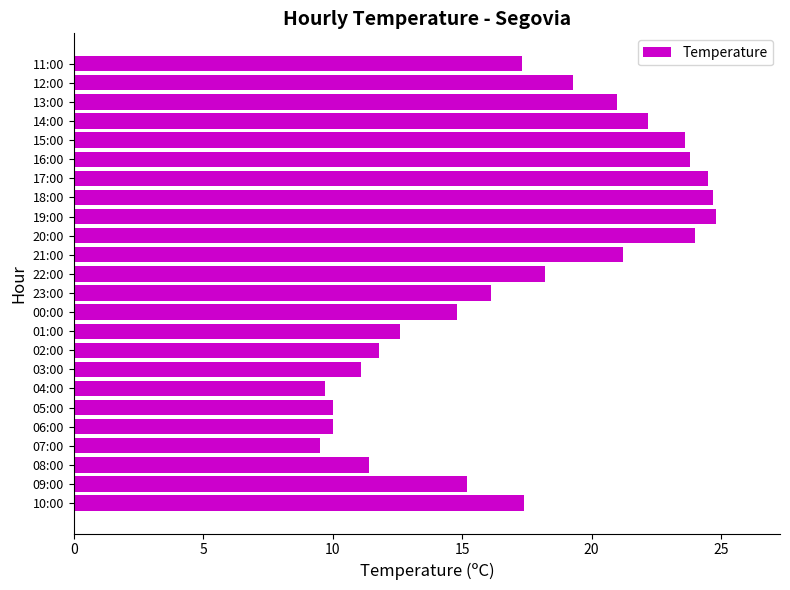

What is the greatest value displayed?

24.8